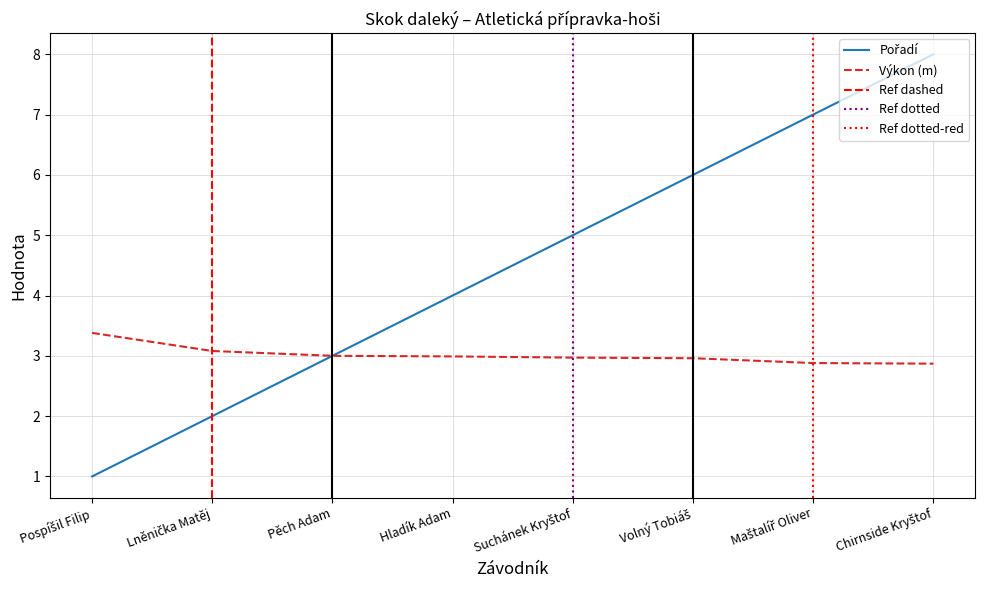

Is it true that Výkon equals 3.0 at Volný Tobiáš?

True